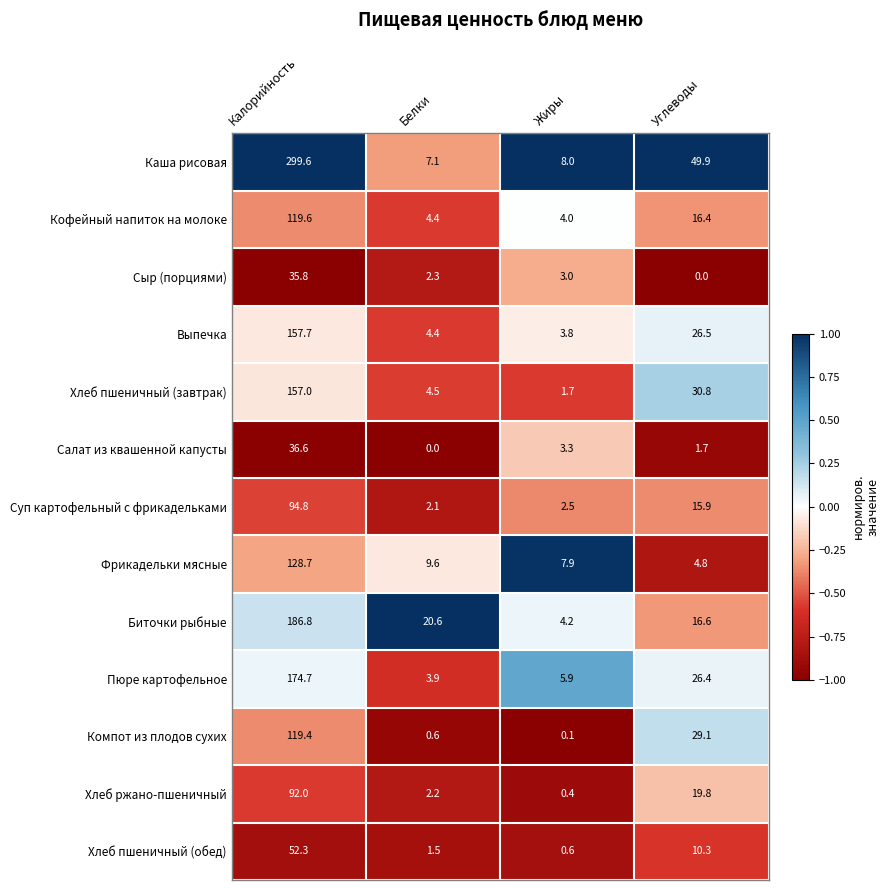

The value of Выпечка at Жиры is 3.8. True or false?

True